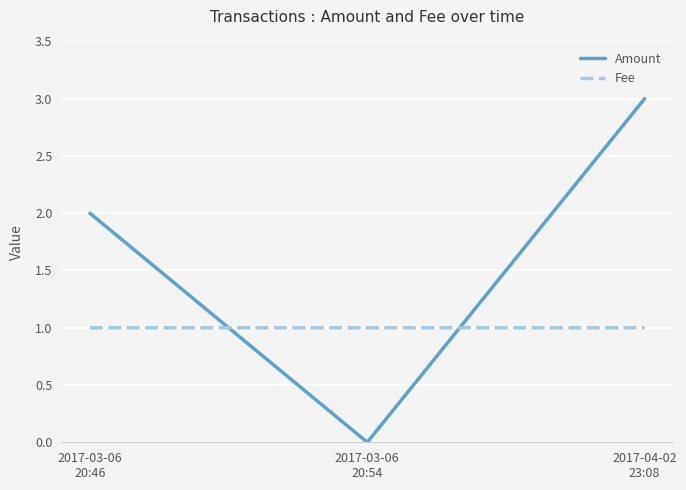

What position from the right is 2017-04-02
23:08?

1